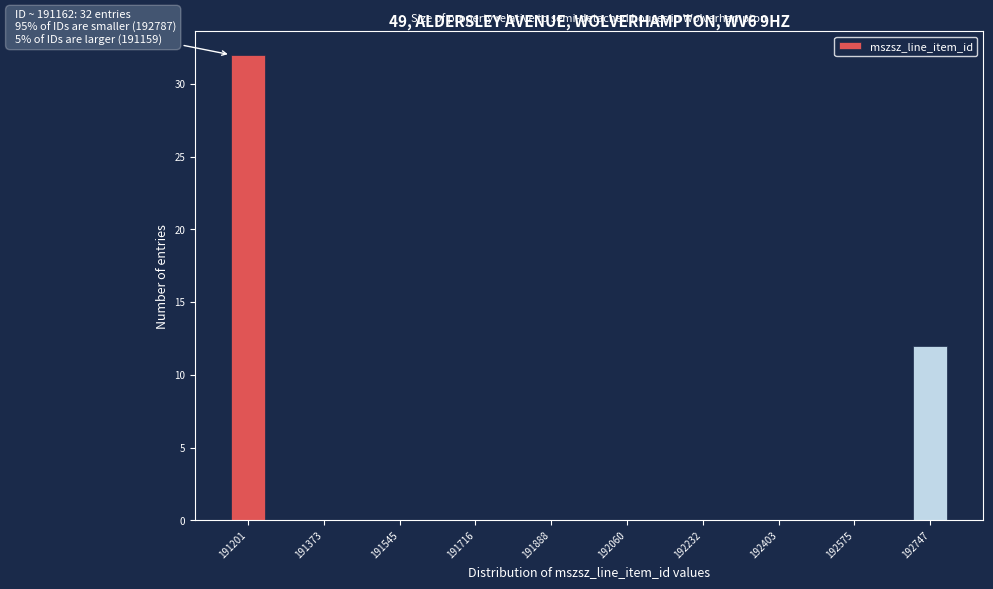

Over which range of the x-axis is the bar tallest?

191160 to 191240